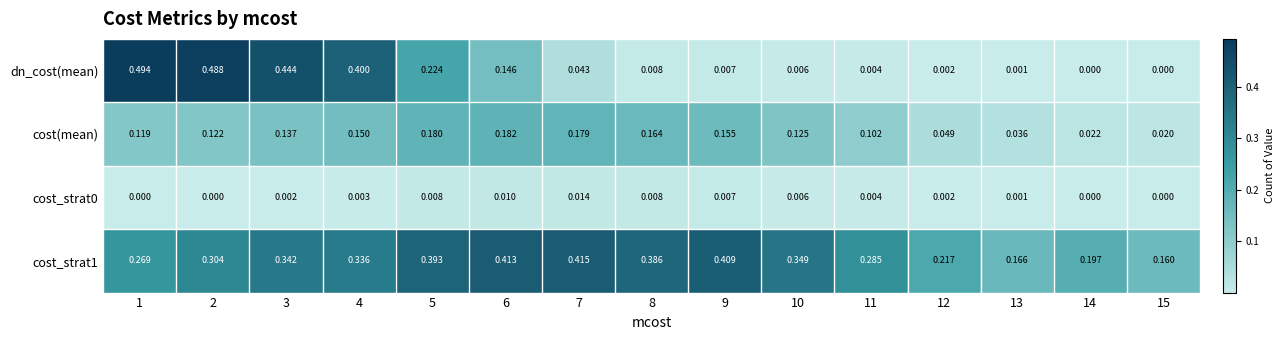

Which series has the largest range (max minus min)?

dn_cost(mean)